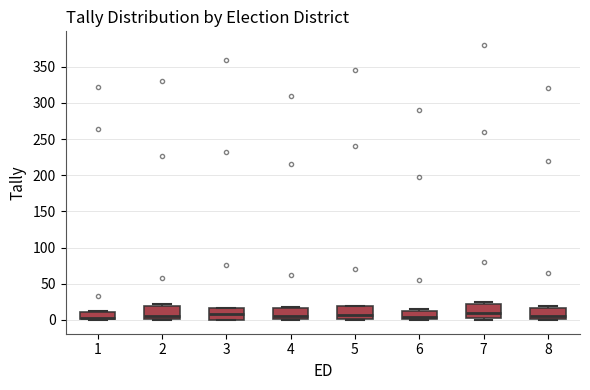

Reading left to right, read every box against the y-axis: the position of its median line, the range the box covers, and the ends of its whiskers. The values are not printed on the chart, so give them approximately, as read against the axis.

1: median 5, box 0 to 10, whiskers 0 to 10
2: median 5, box 0 to 20, whiskers 0 (just below the box's lower edge) to 20 (just above the box's upper edge)
3: median 10, box 0 to 15, whiskers 0 to 15
4: median 5, box 0 to 15, whiskers 0 to 20
5: median 5, box 0 to 20, whiskers 0 (just below the box's lower edge) to 20
6: median 5, box 0 to 15, whiskers 0 to 15 (just above the box's upper edge)
7: median 10, box 5 to 25, whiskers 0 to 25 (just above the box's upper edge)
8: median 5, box 0 to 15, whiskers 0 to 20